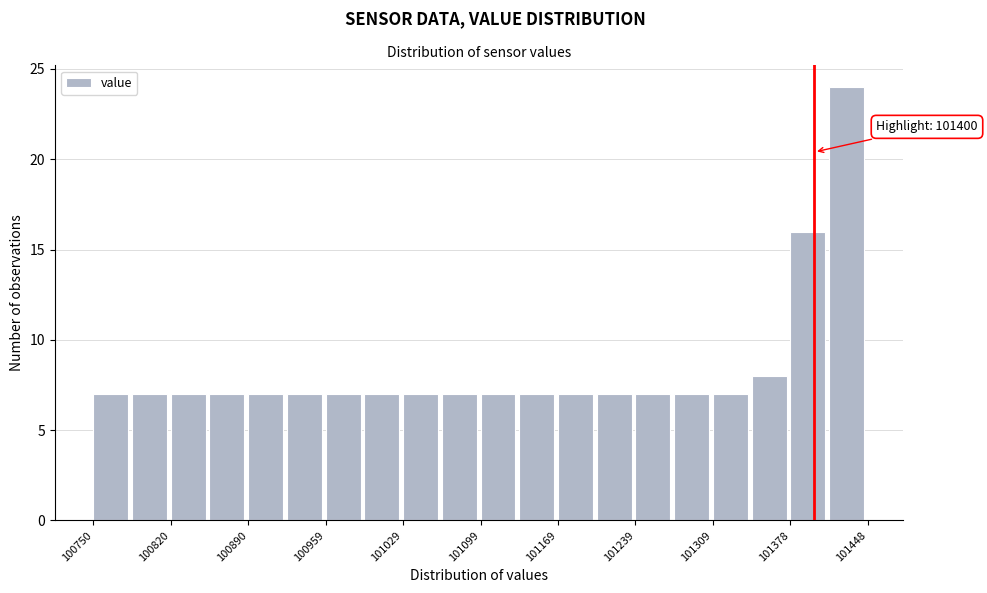

Around what value on the x-axis is the tallest bar? Give the approximate position of its centre, as read against the axis.

101430